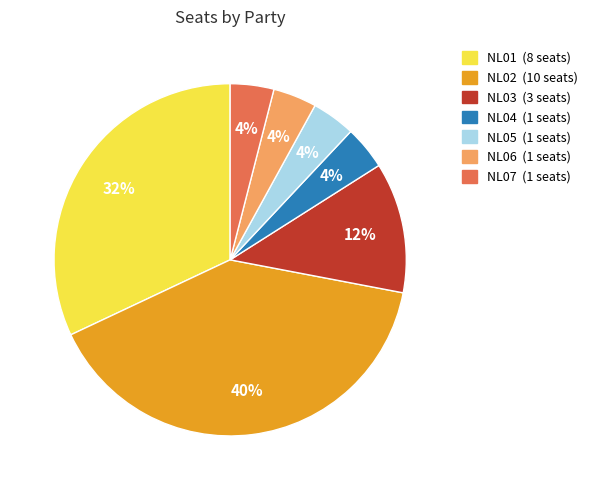

True or false: NL02 accounts for 40% of the total.

True